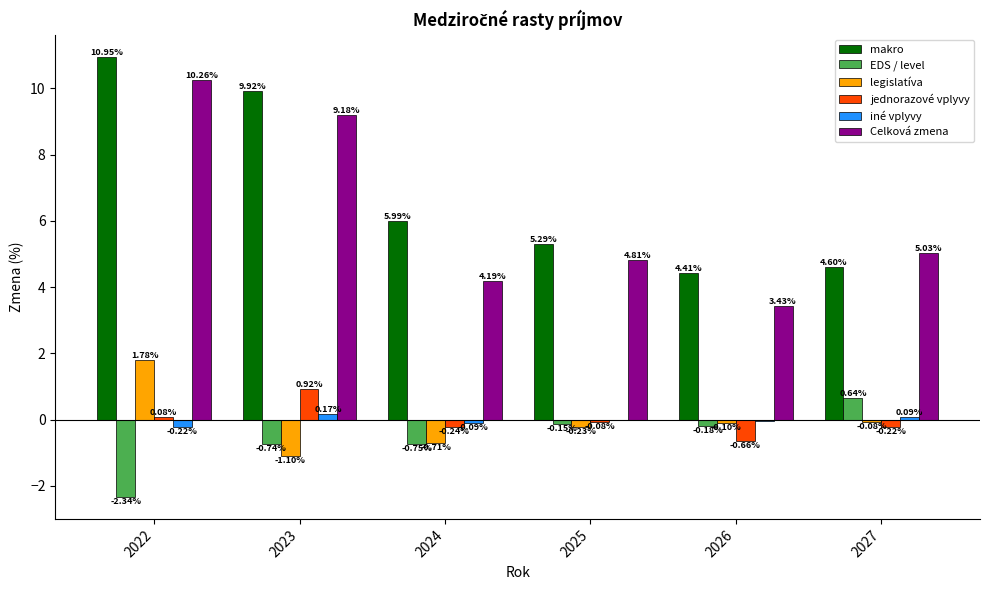

What is the sum of the Celková zmena values at 2026 and 2023?

12.6